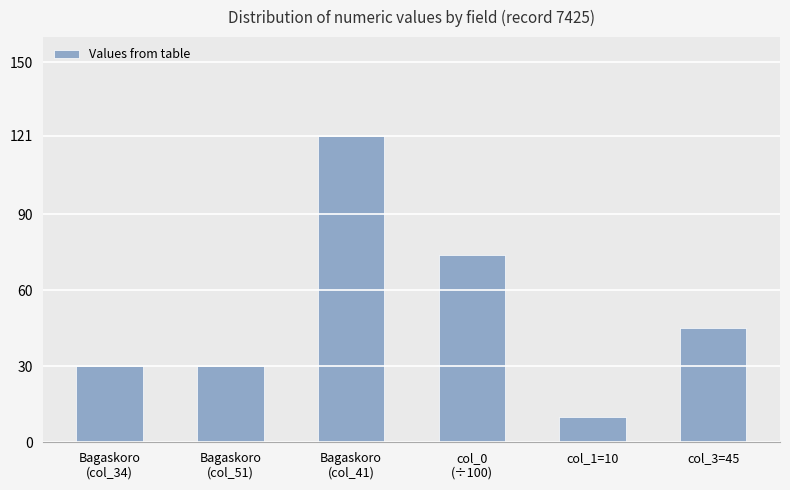

What is the difference between the maximum and minimum values?

111